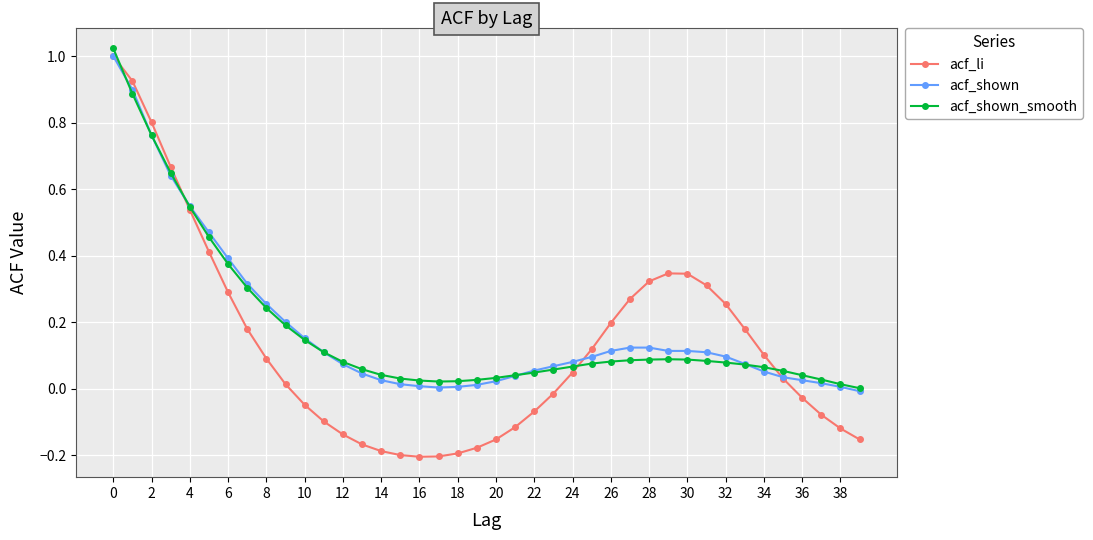

Which series has the largest range (max minus min)?

acf_li